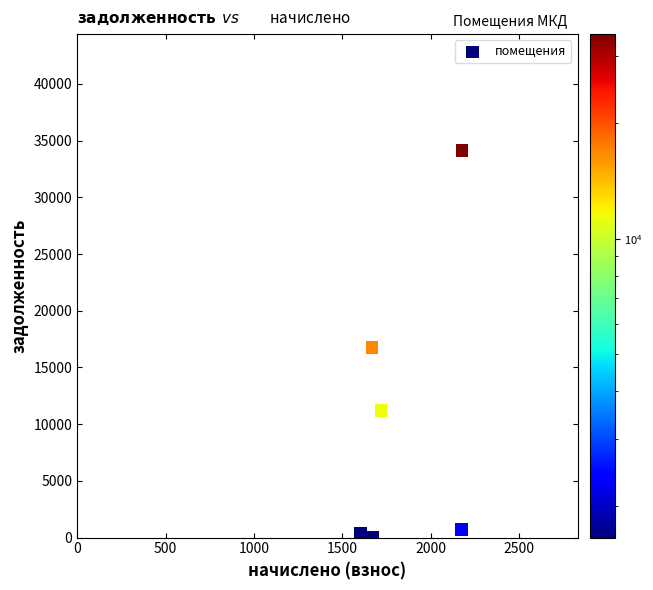

What is the range of X values (max minus min)?

575.6